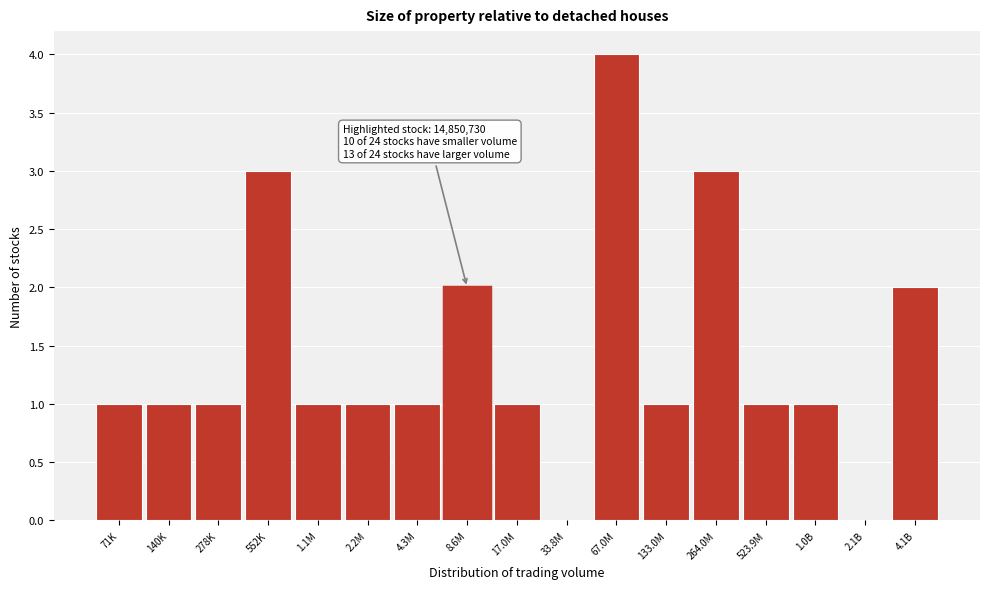

Reading left to right, list all the values displayed in this chart.

71K=1	140K=1	278K=1	552K=3	1.1M=1	2.2M=1	4.3M=1	8.6M=2	17.0M=1	33.8M=0	67.0M=4	133.0M=1	264.0M=3	523.9M=1	1.0B=1	2.1B=0	4.1B=2